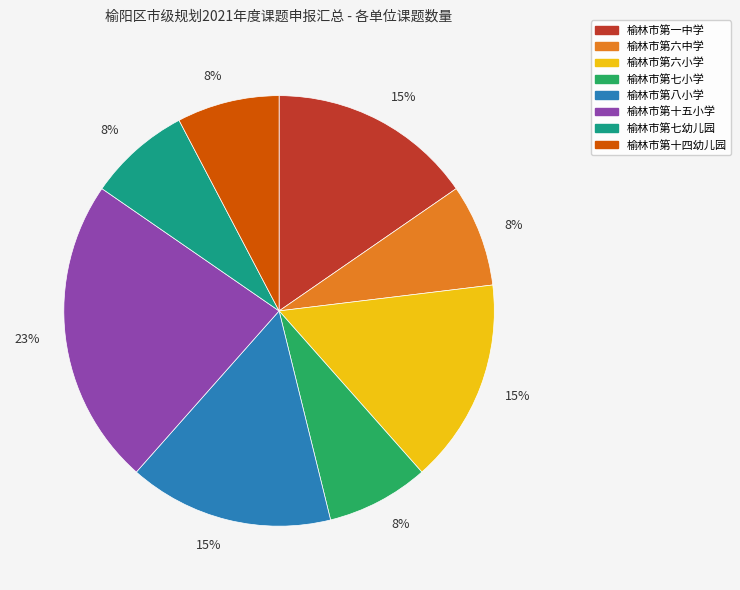

To the nearest percent, what is the difference between the largest and smallest slice percentages?

15%